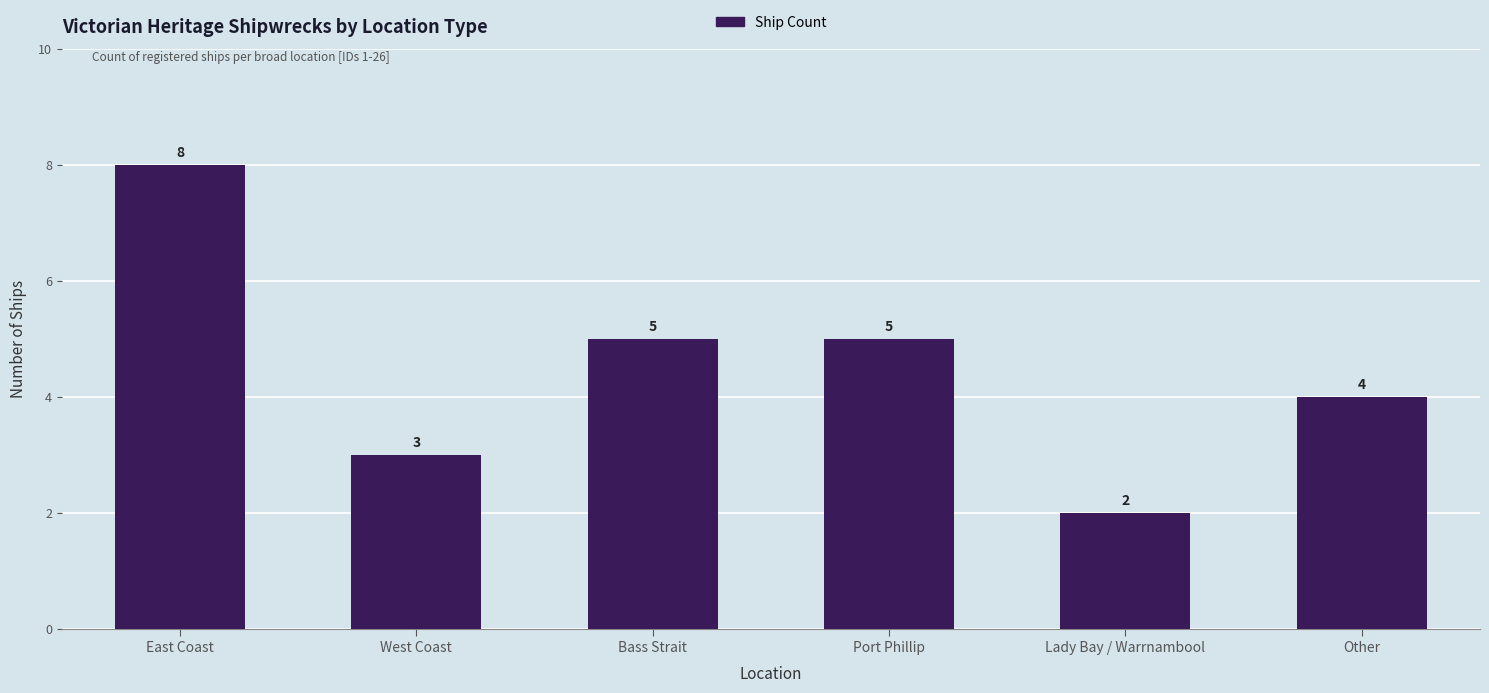

Does the chart contain any negative values?

No